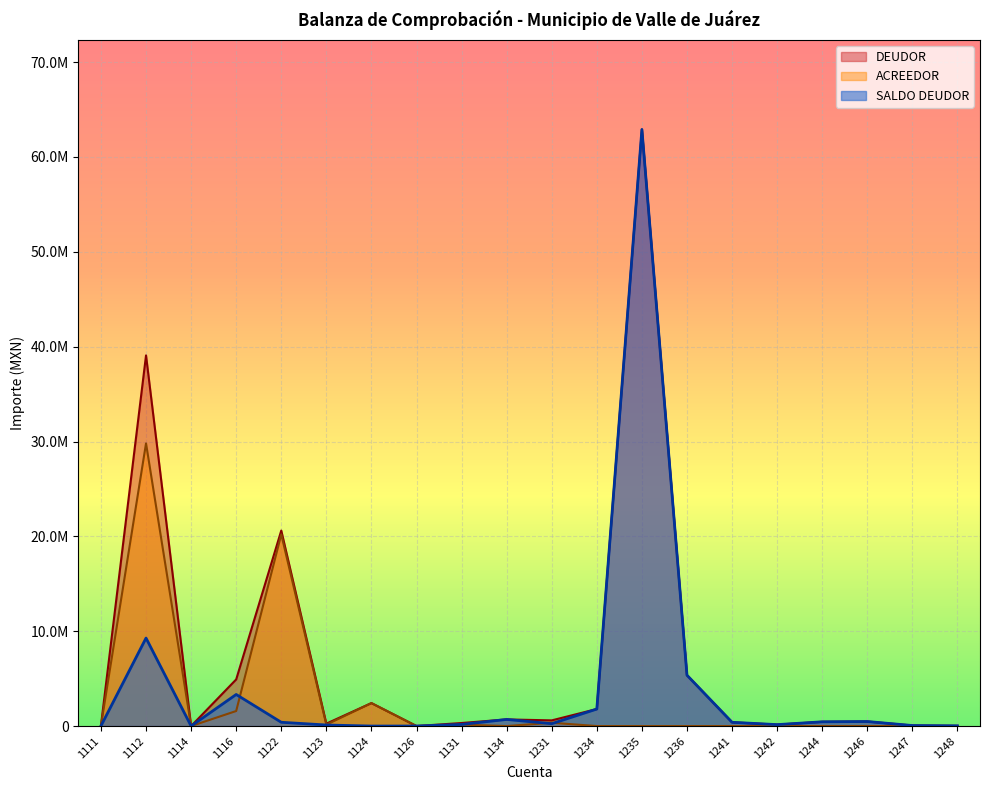

What is the value of the DEUDOR point at the 20th from the left?

24355.0